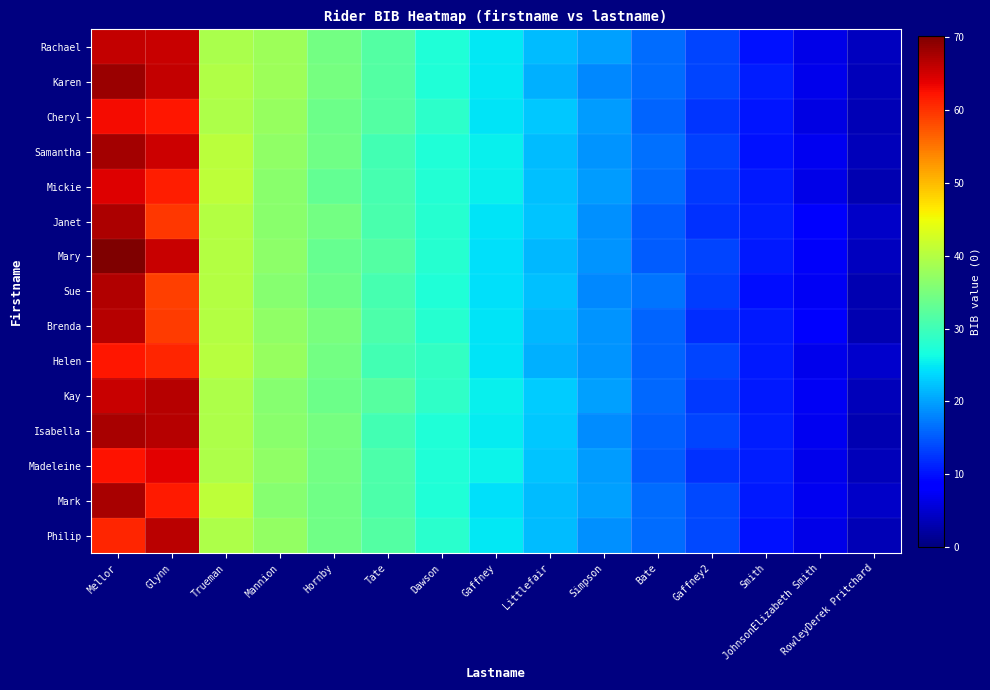

Rank the series at Hornby from lowest to highest value.

Mickie, Mary, Kay, Cheryl, Sue, Mark, Samantha, Philip, Madeleine, Janet, Rachael, Helen, Isabella, Karen, Brenda